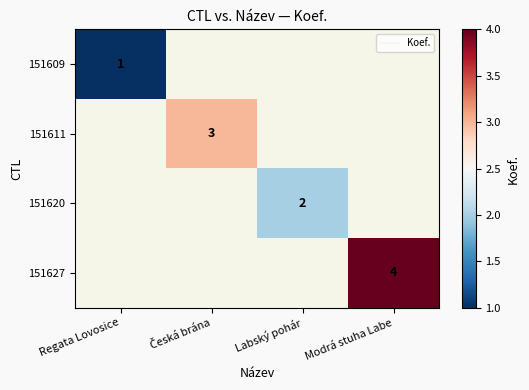

How many series are shown in this chart?

4